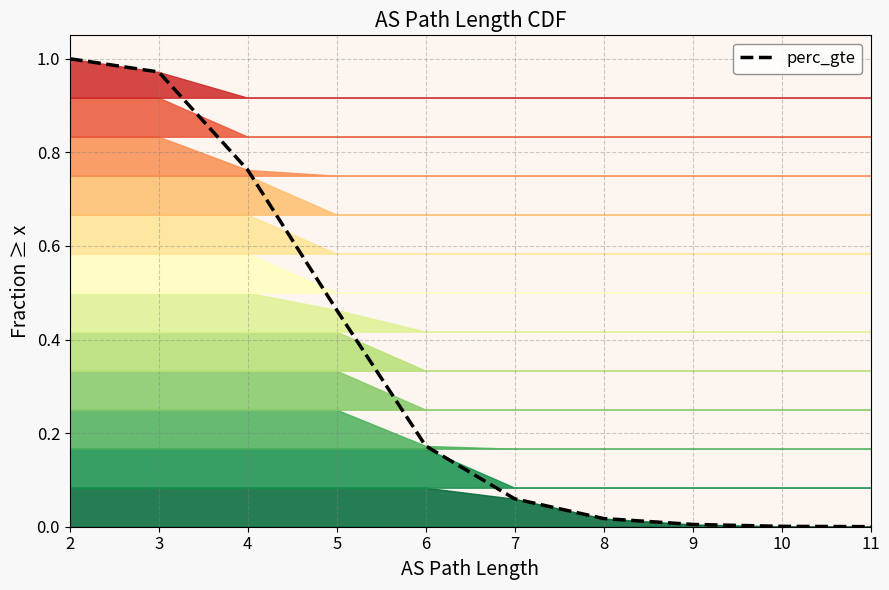

At which label is the value closest to 0?

11